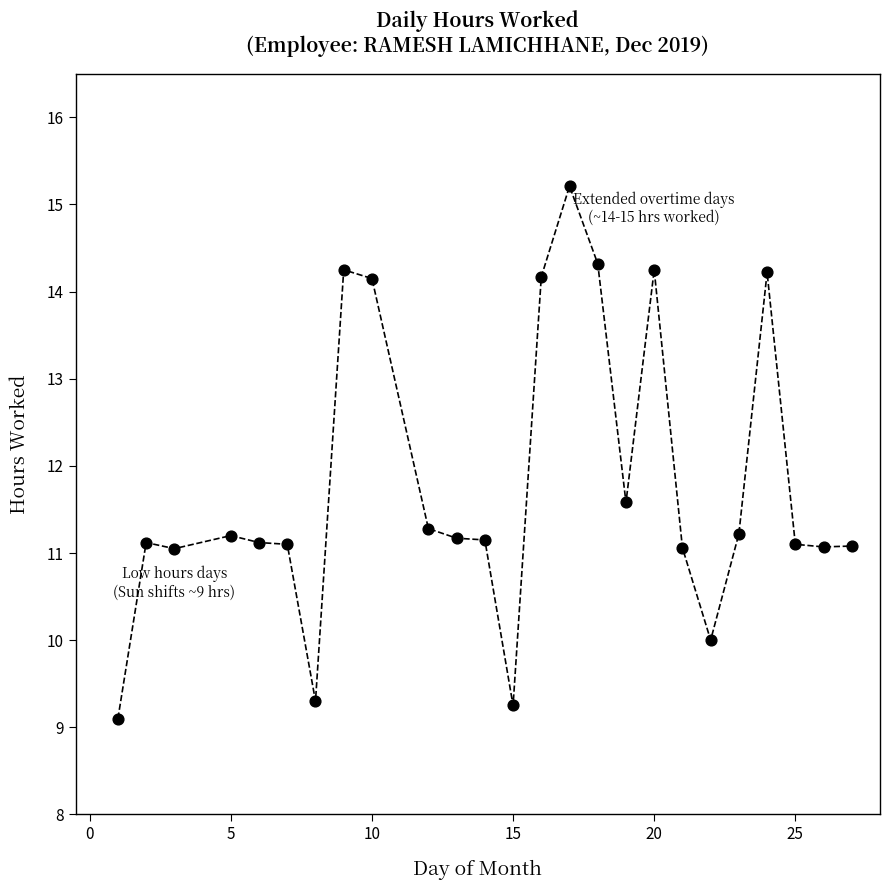

What is the range of X values (max minus min)?

26.0